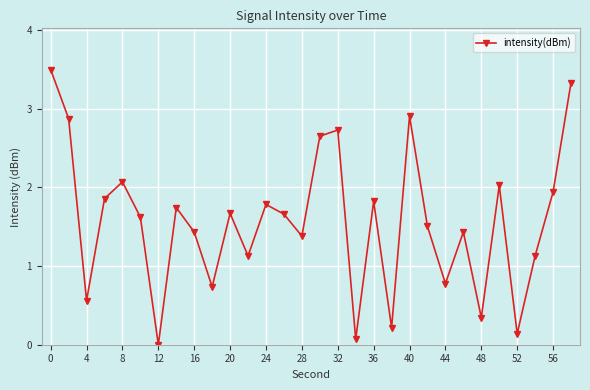

What is the difference between the second highest and minimum values?

3.3